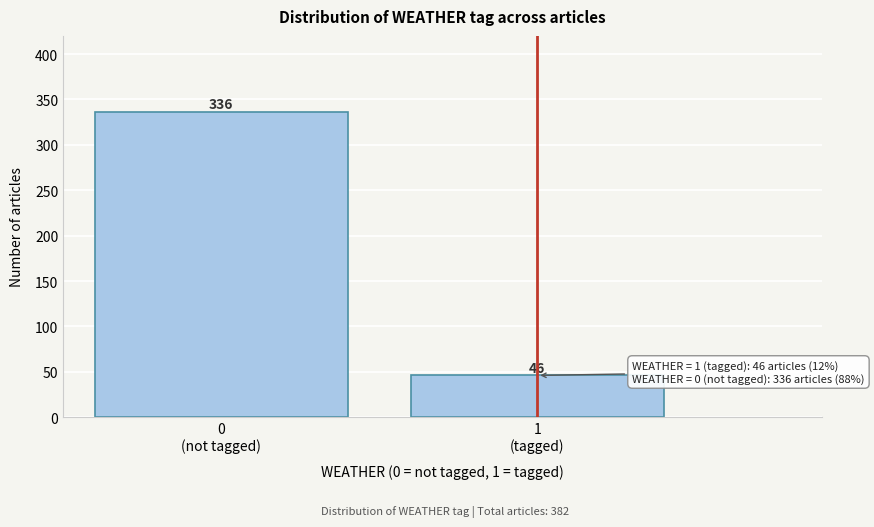

Reading right to left, transcribe all the data shown in this chart.

46	336